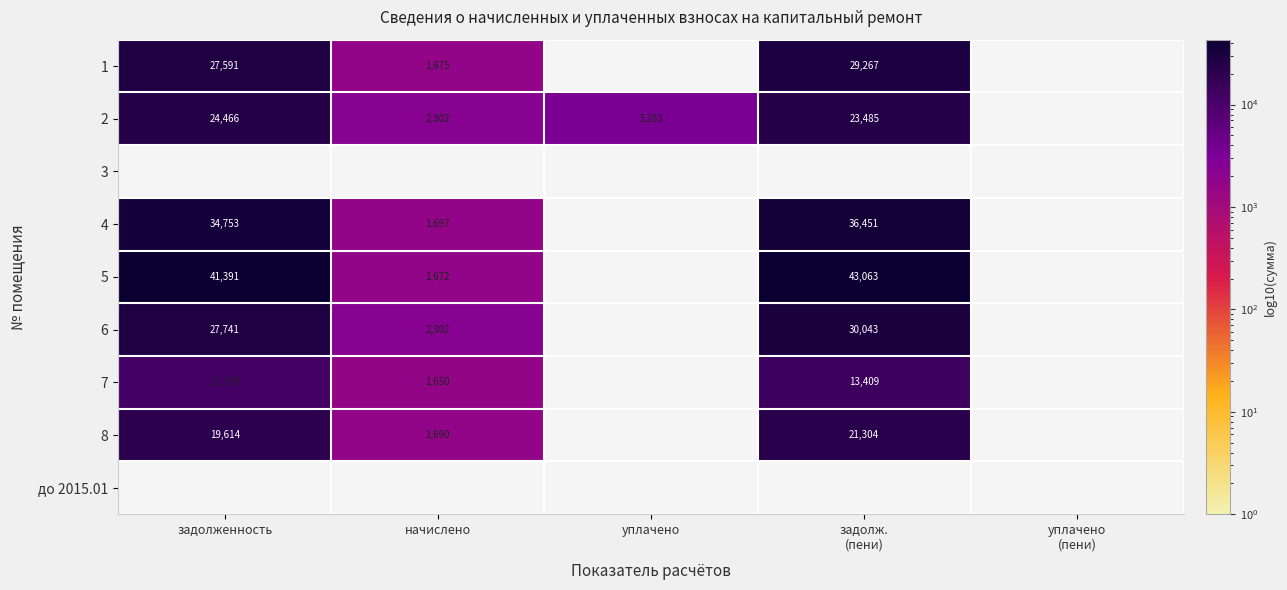

What is the total value across all series at уплачено?

3283.5